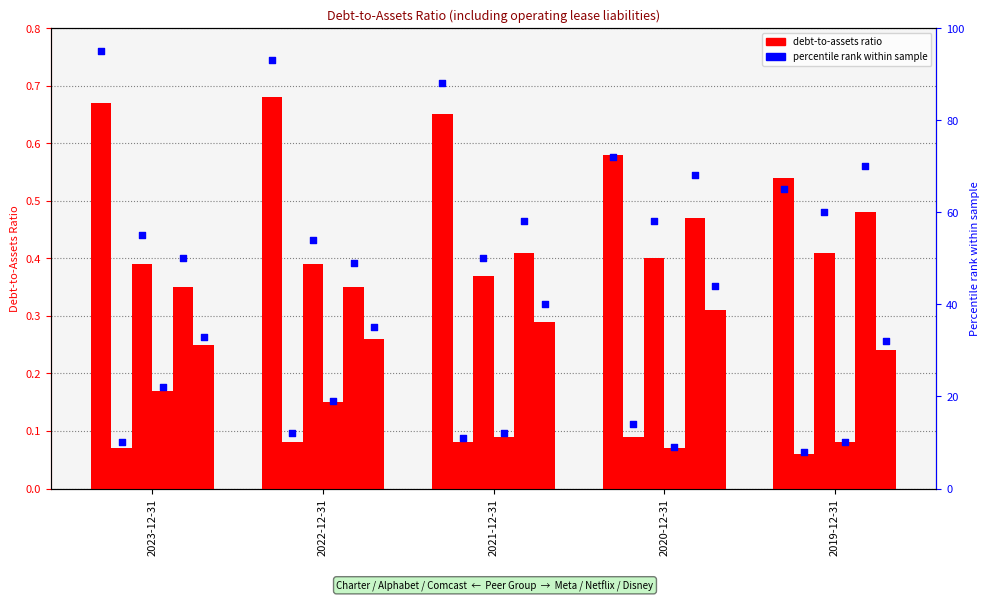

Which has a higher value, 2019-12-31 or 2022-12-31?

2022-12-31